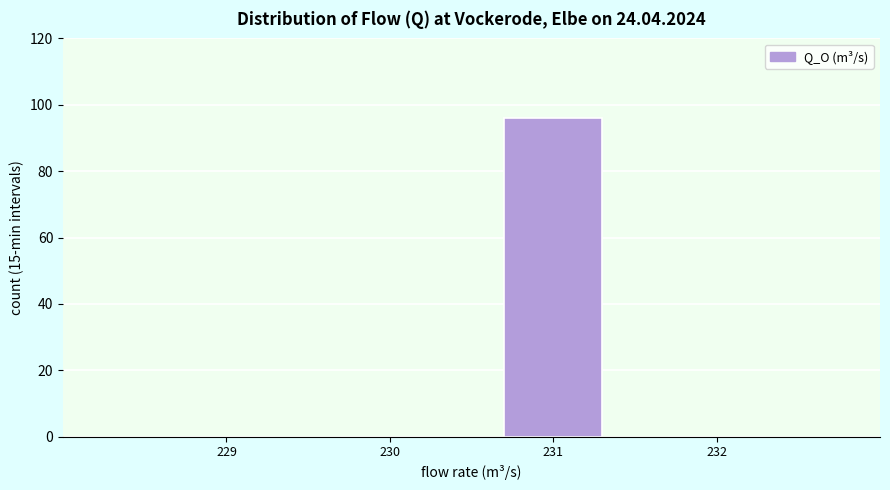

Reading left to right, list all the values displayed in this chart.

229=0	230=0	231=96	232=0